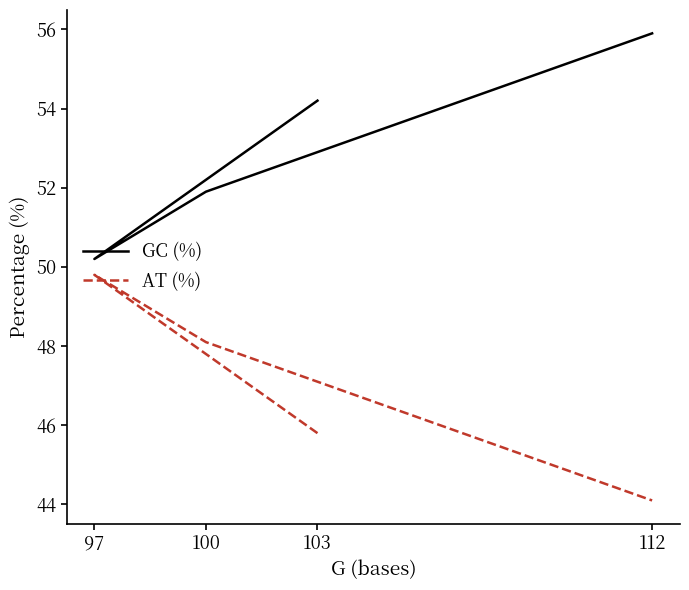

What is the minimum value shown in the chart?

44.1